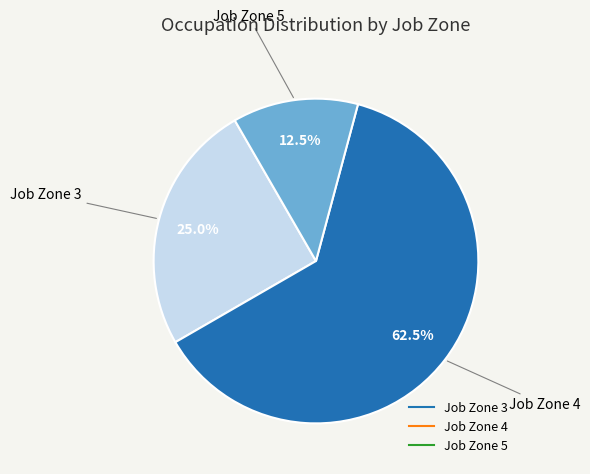

Which has a higher value, Job Zone 5 or Job Zone 3?

Job Zone 3